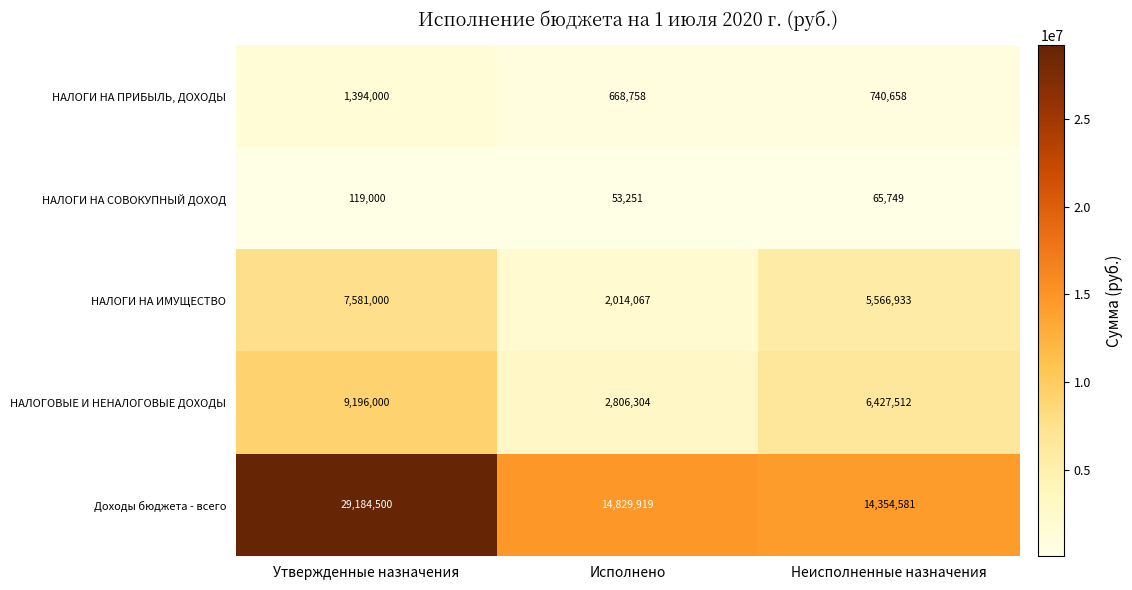

The НАЛОГОВЫЕ И НЕНАЛОГОВЫЕ ДОХОДЫ series shows 4534542 at Утвержденные назначения. True or false?

False